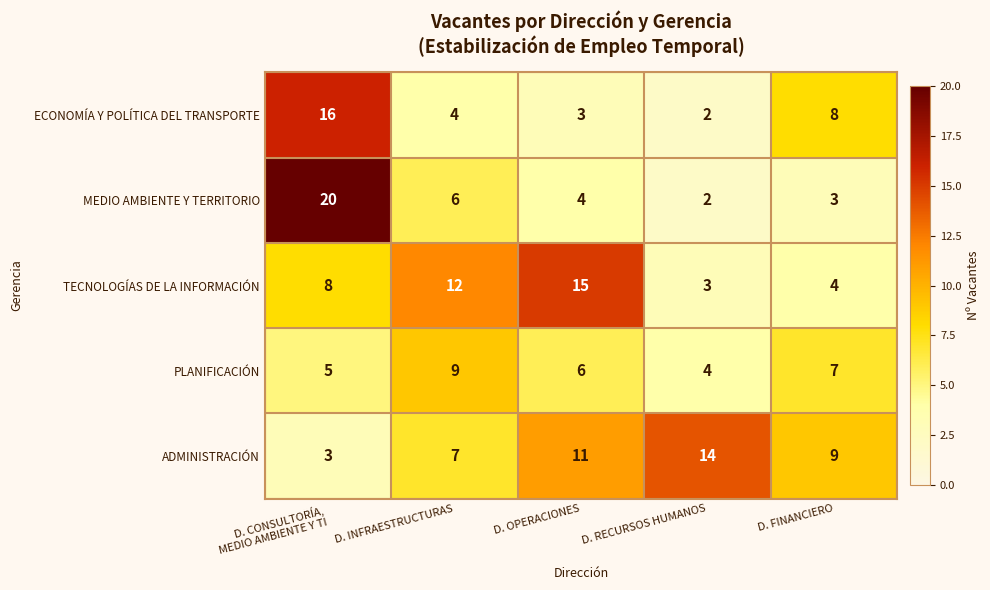

How many data points in MEDIO AMBIENTE Y TERRITORIO are less than 4?

2